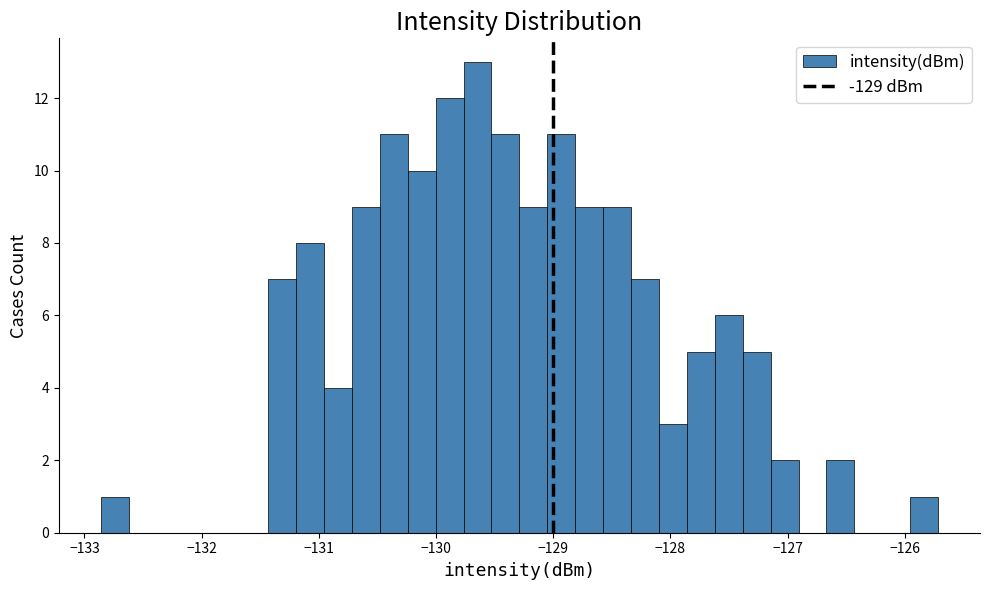

Around what value on the x-axis is the tallest bar? Give the approximate position of its centre, as read against the axis.

-129.6